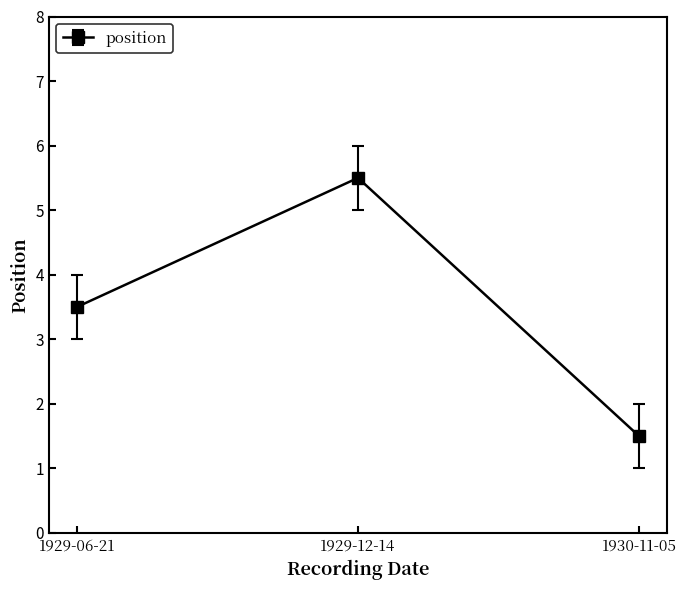

How many lines are shown in the chart?

1